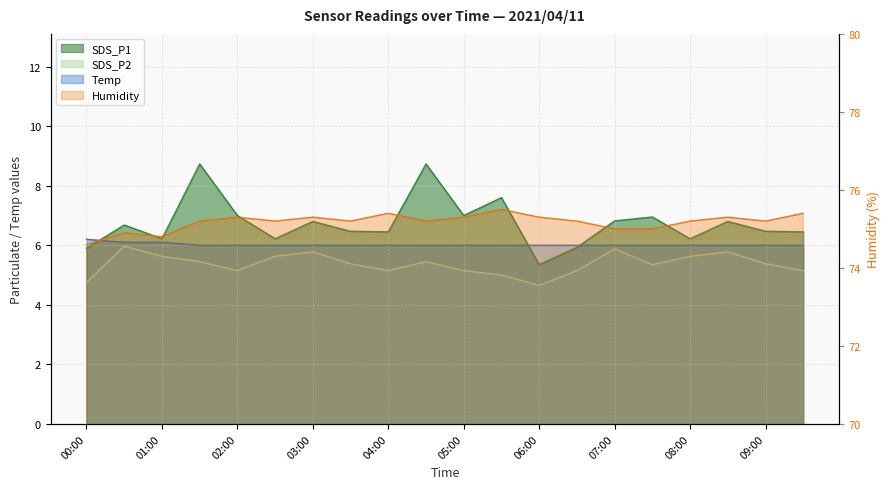

Which series has the widest spread of values?

SDS_P1